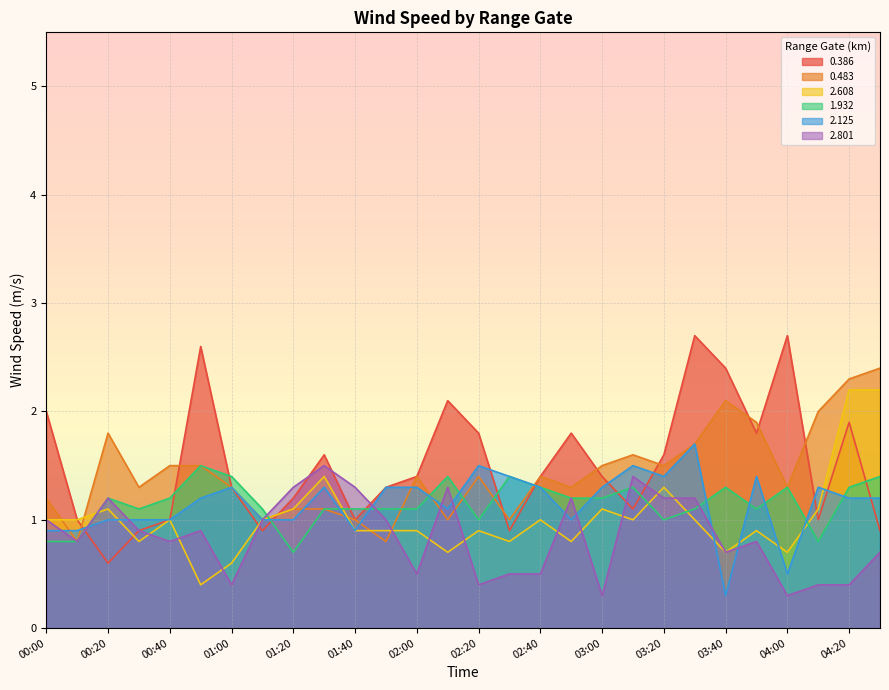

What is the total value across all series at 00:50?

8.1